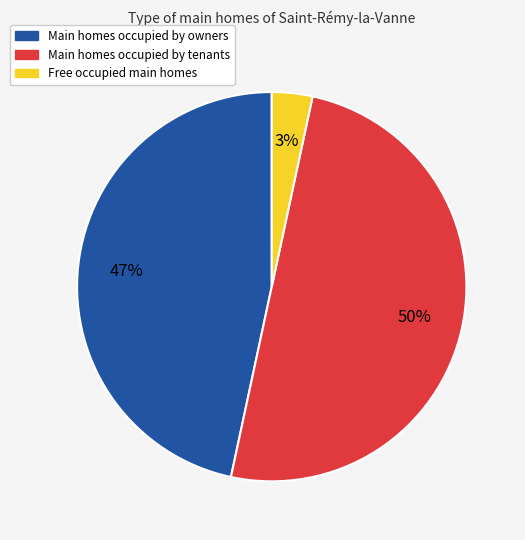

To the nearest percent, what is the average slice percentage?

33%